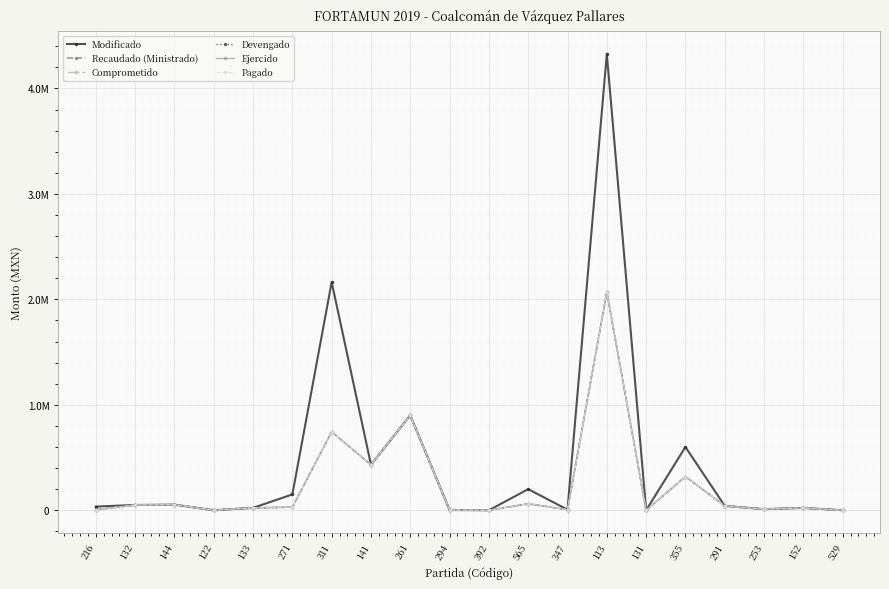

What position from the left is 261?

9